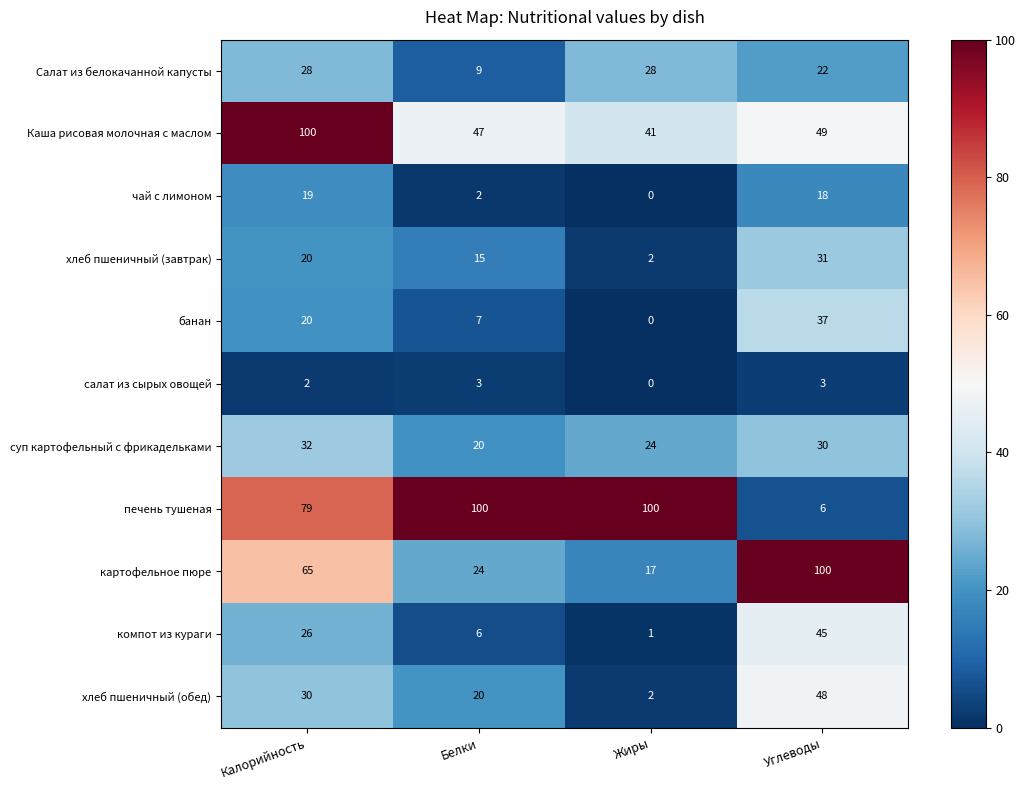

Which series has the largest total across all categories?

печень тушеная